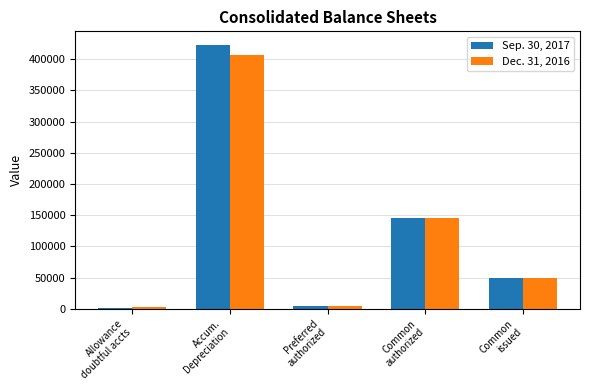

What is the label of the 5th bar from the left?

Common
issued